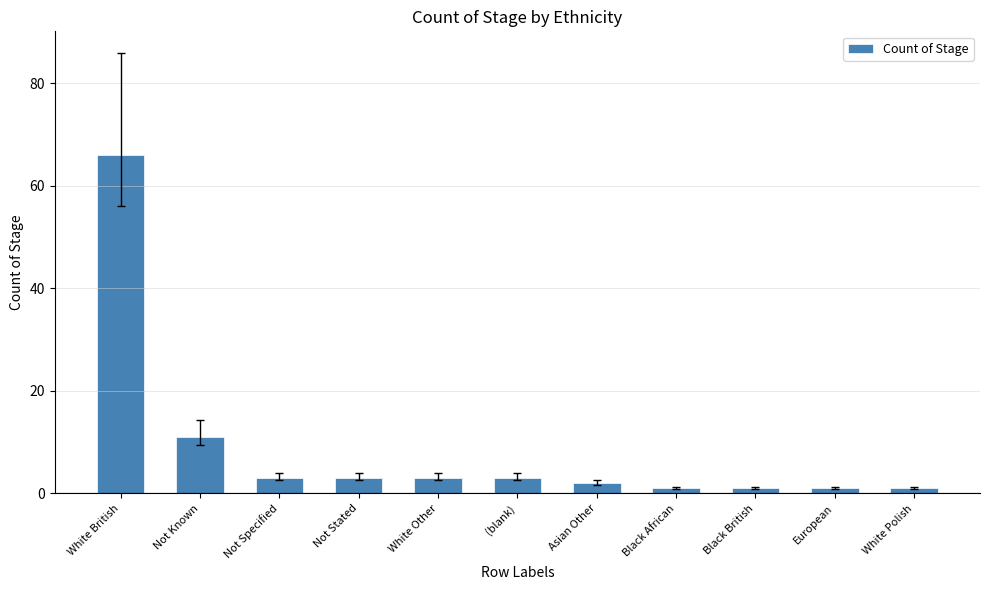

What is the sum of the values at White Polish and European?

2